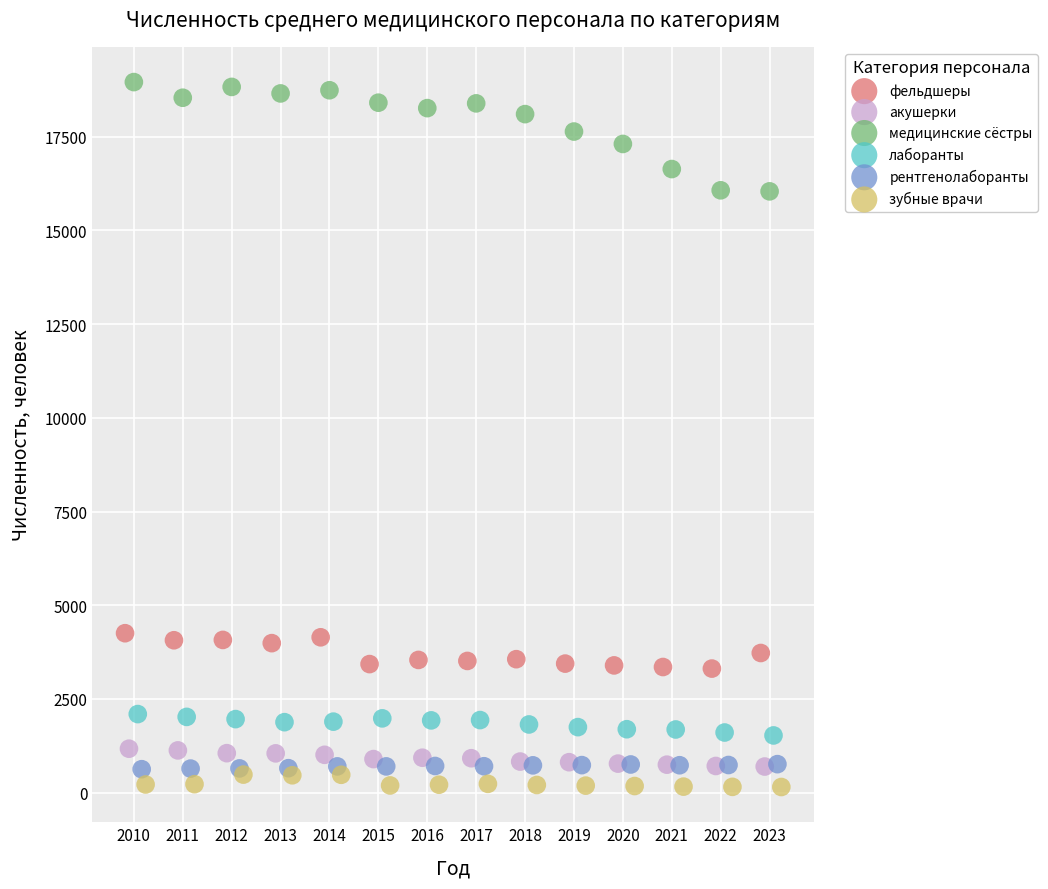

Which series has the widest spread of Y values?

медицинские сёстры